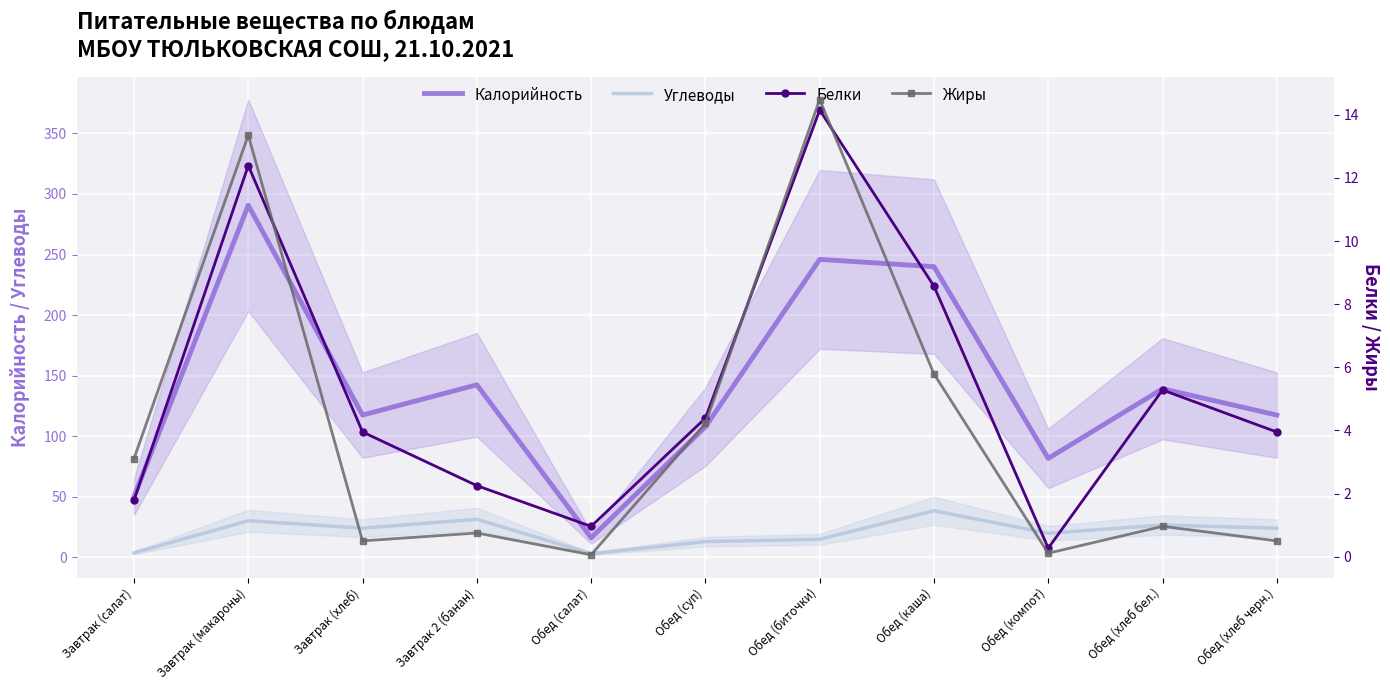

List the series in order of their peak value, highest first.

Калорийность, Углеводы, Жиры, Белки